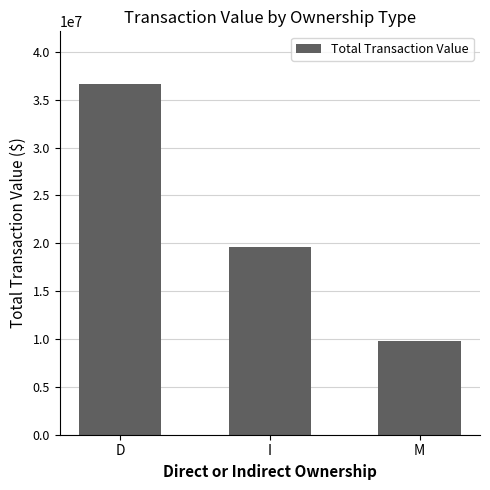

True or false: the data shows 19645397 at I.

True